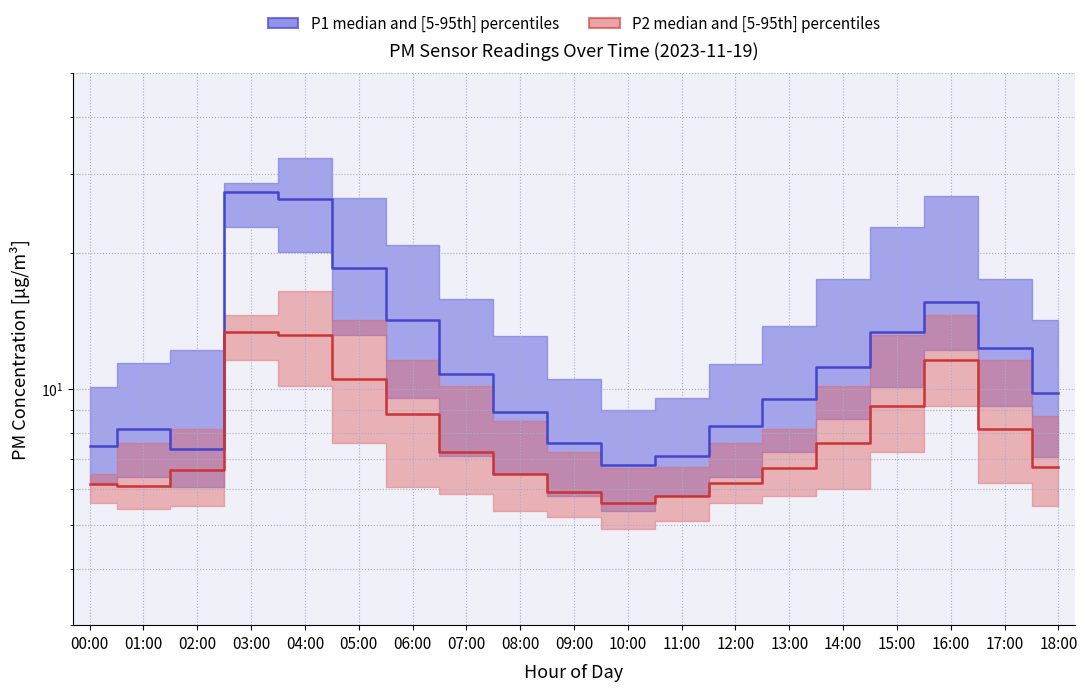

Reading left to right, extract all data points from this chart.

P1 median: 00:00=7.5	01:00=8.2	02:00=7.3	03:00=27.2	04:00=26.4	05:00=18.5	06:00=14.2	07:00=10.8	08:00=8.9	09:00=7.6	10:00=6.8	11:00=7.1	12:00=8.3	13:00=9.5	14:00=11.2	15:00=13.4	16:00=15.6	17:00=12.3	18:00=9.8
P2 median: 00:00=6.2	01:00=6.1	02:00=6.6	03:00=13.4	04:00=13.2	05:00=10.5	06:00=8.8	07:00=7.3	08:00=6.5	09:00=5.9	10:00=5.6	11:00=5.8	12:00=6.2	13:00=6.7	14:00=7.6	15:00=9.2	16:00=11.6	17:00=8.2	18:00=6.7